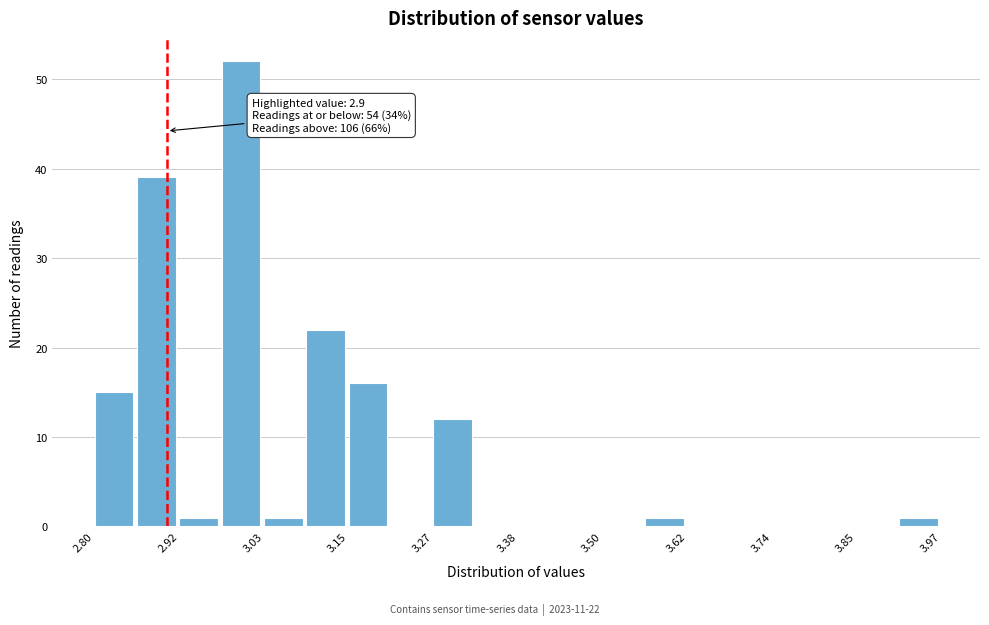

Read against the x-axis, roughly where is the centre of the tallest bar?

3.00